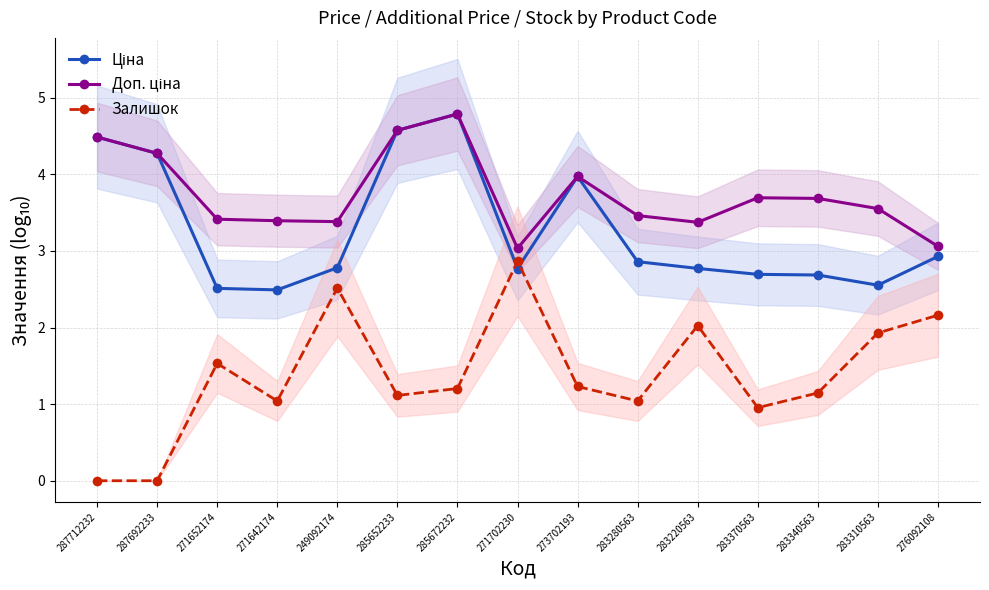

How many distinct data groups are displayed?

3